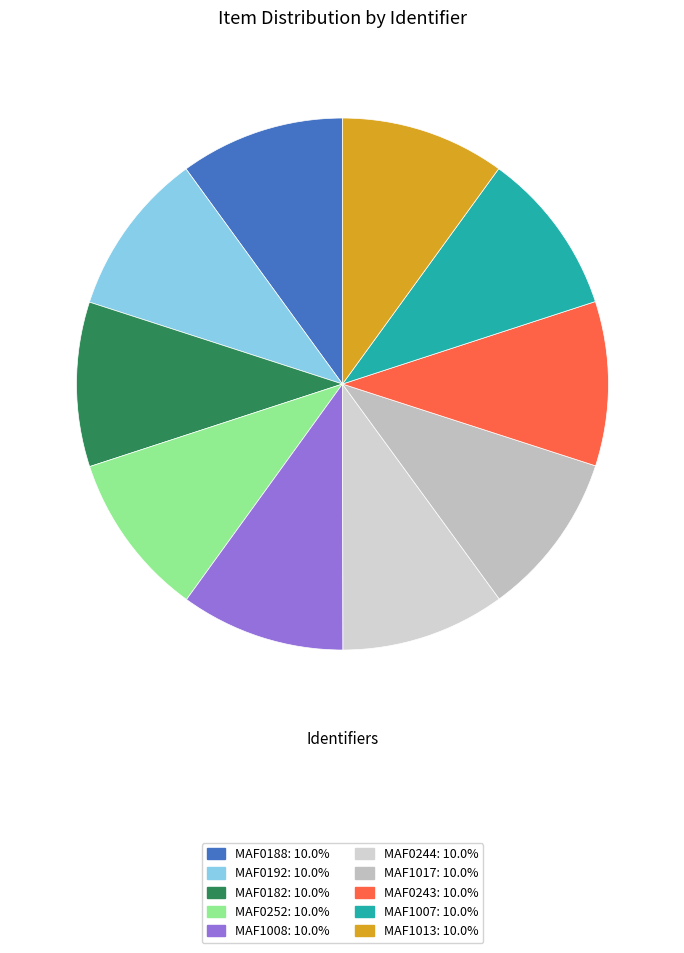

Is MAF0244 the majority of the pie?

No